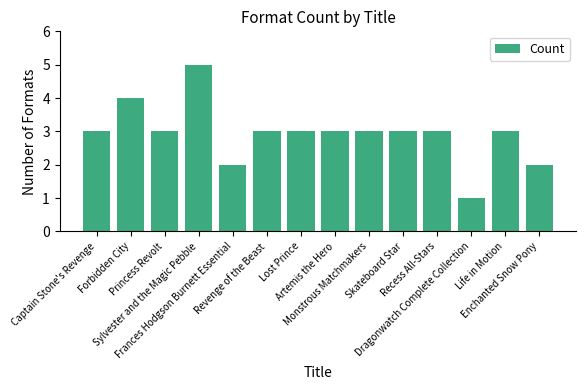

What is the maximum value shown in the chart?

5